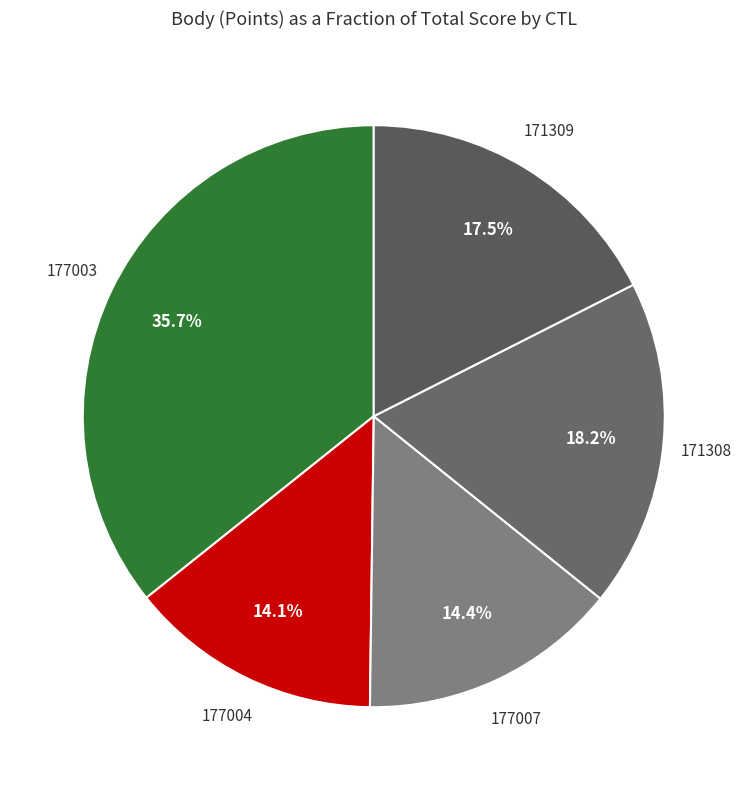

How much of the chart is everything except 177003?

64.3%